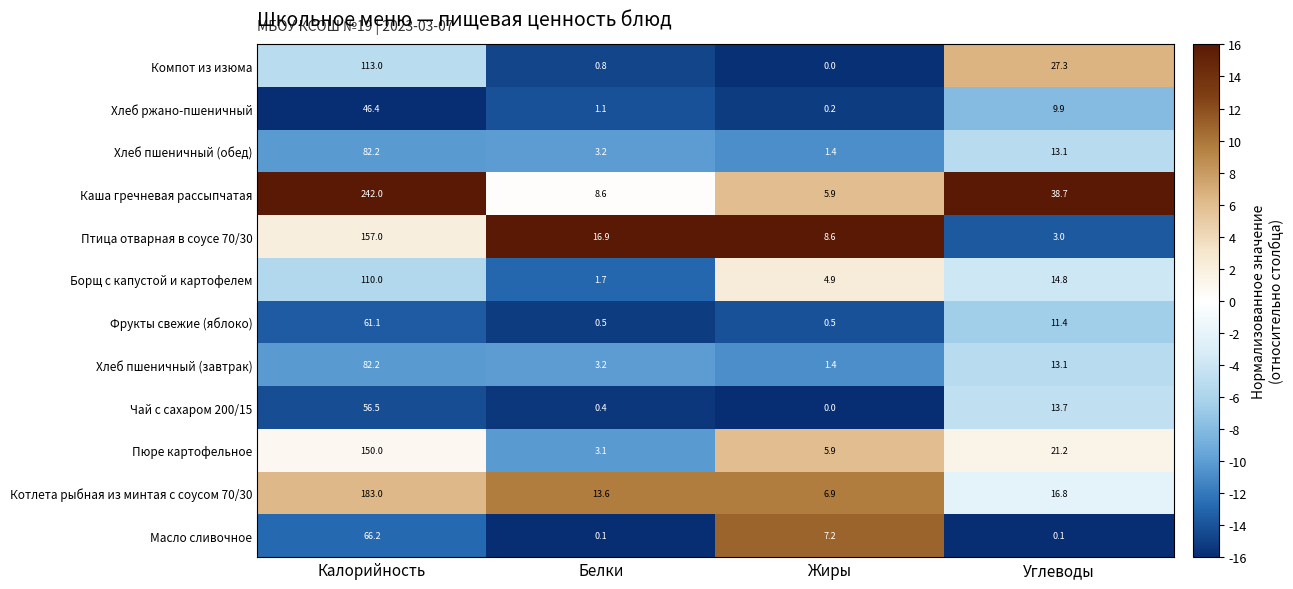

At which label is Пюре картофельное closest to 76?

Углеводы